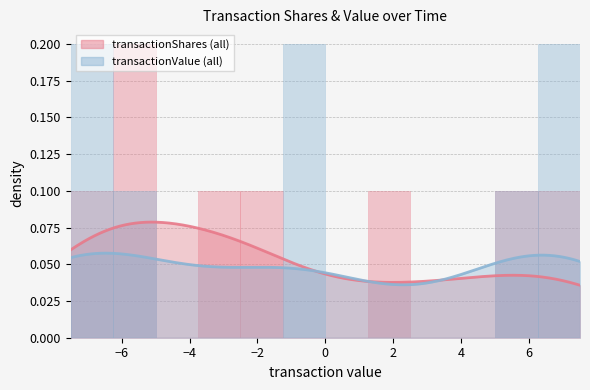

List the series in order of their peak value, highest first.

transactionShares, transactionValue